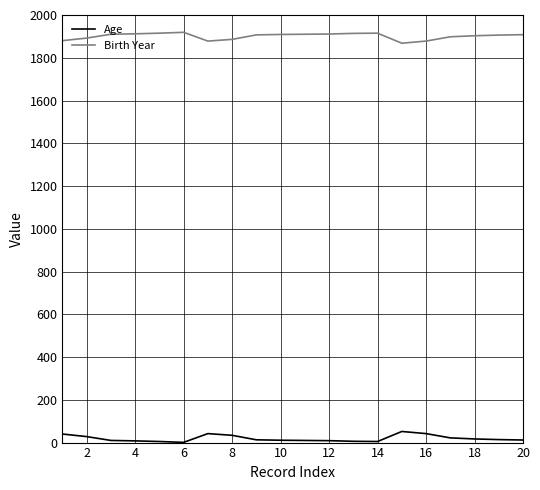

True or false: Birth Year and Age intersect in this chart.

False